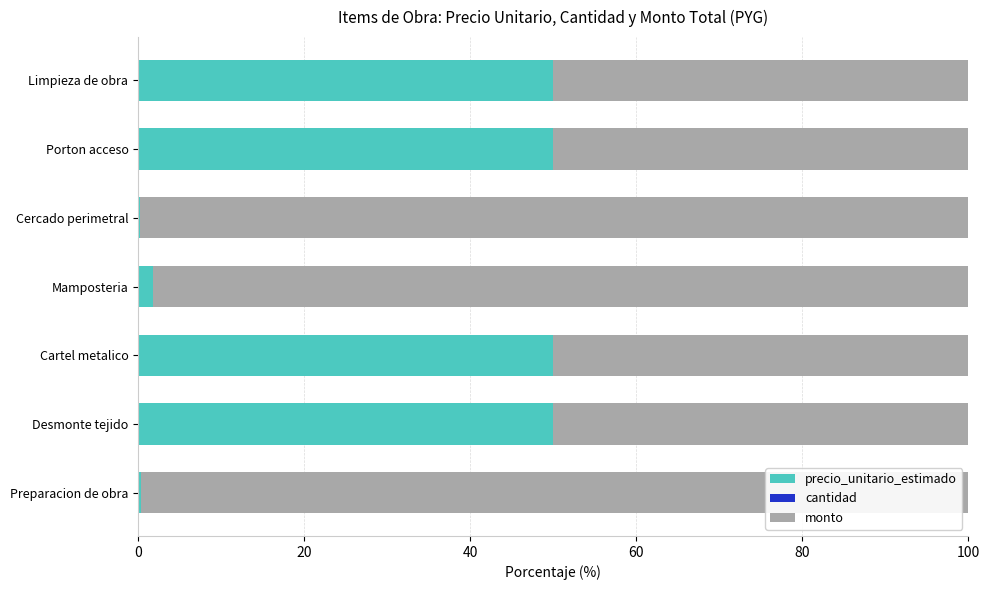

True or false: precio_unitario_estimado has a value of 50.0 at Desmonte tejido.

True